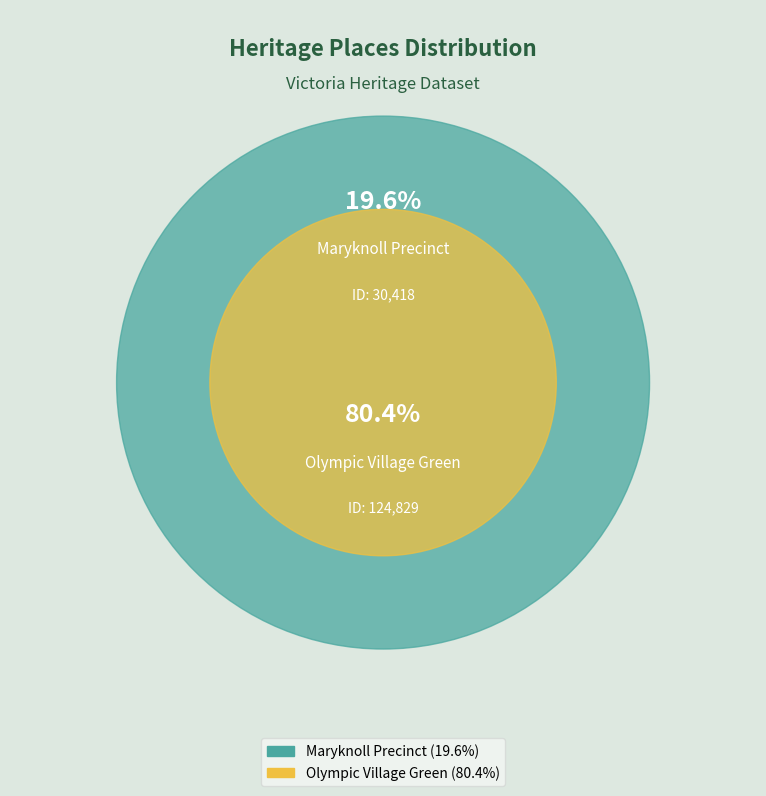

To the nearest percent, what percentage of the pie is Olympic Village Green?

80%